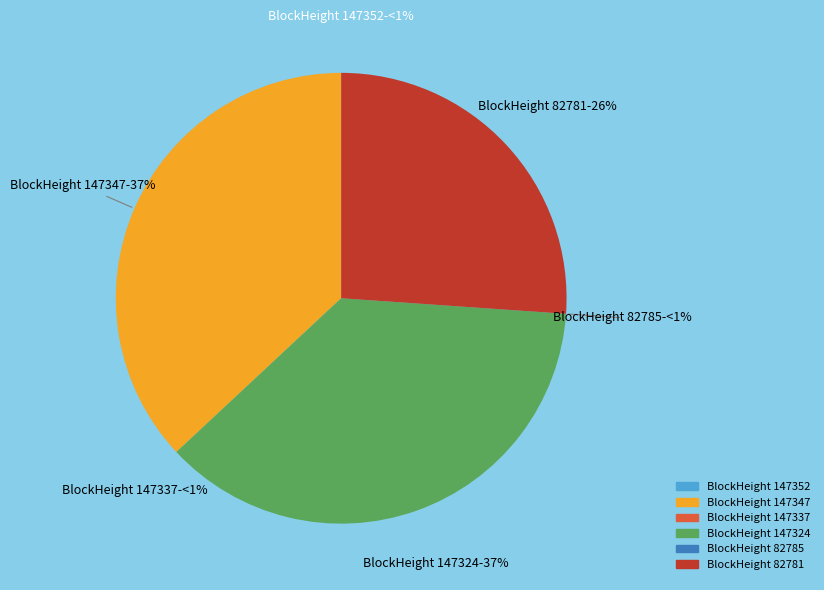

Approximately how many times larger is the value at 82781 compared to 147337?

43860.0